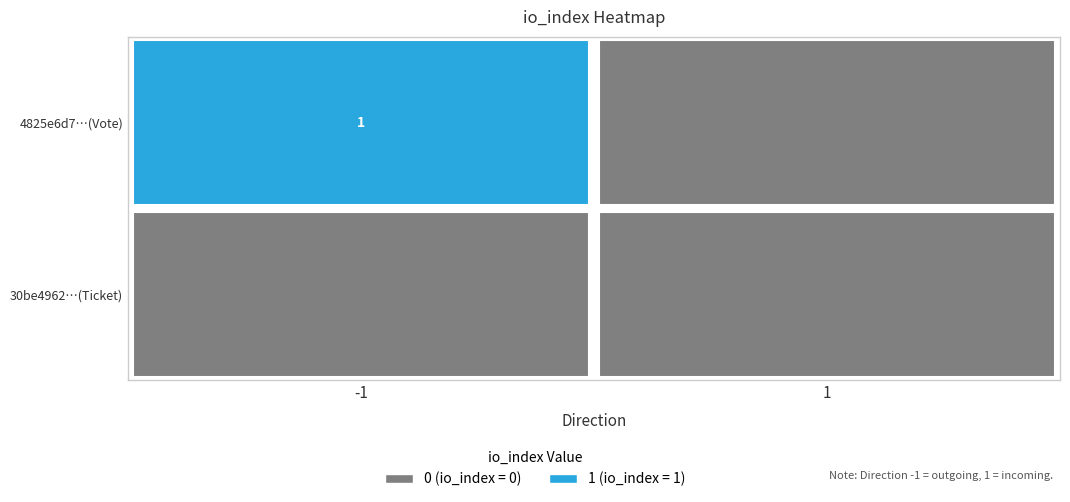

Reading left to right, list all the values displayed in this chart.

4825e6d7453287a905e75d18ec10abf0892f2c6: 1	0
30be4962bd46f39b3bca5a9262a91dda731a785: 0	0